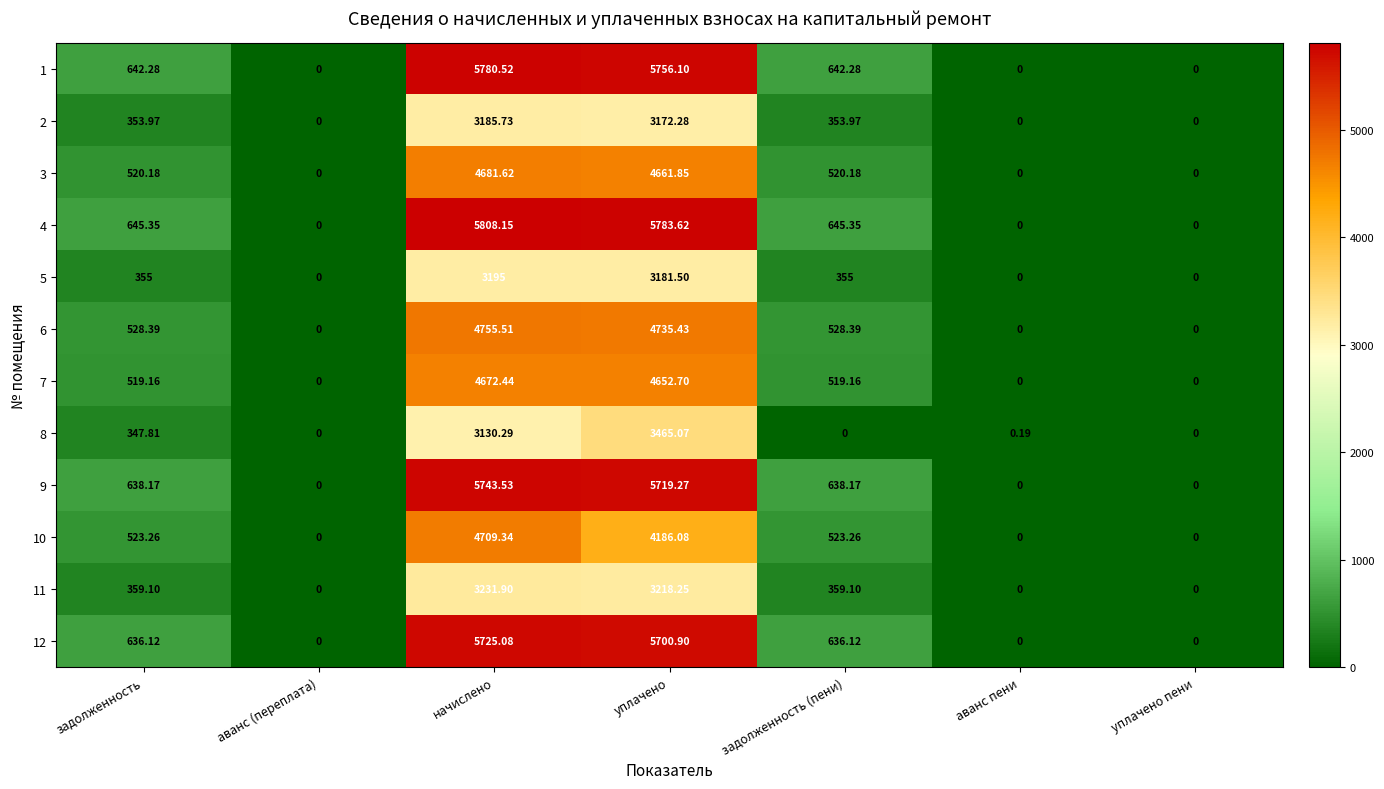

What is the difference between the highest and lowest values at начислено?

2677.9